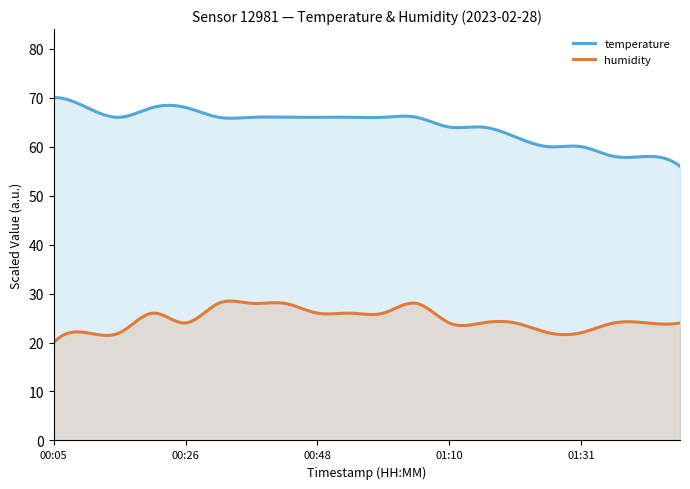

Which has a higher value, 00:26 or 00:53?

00:26